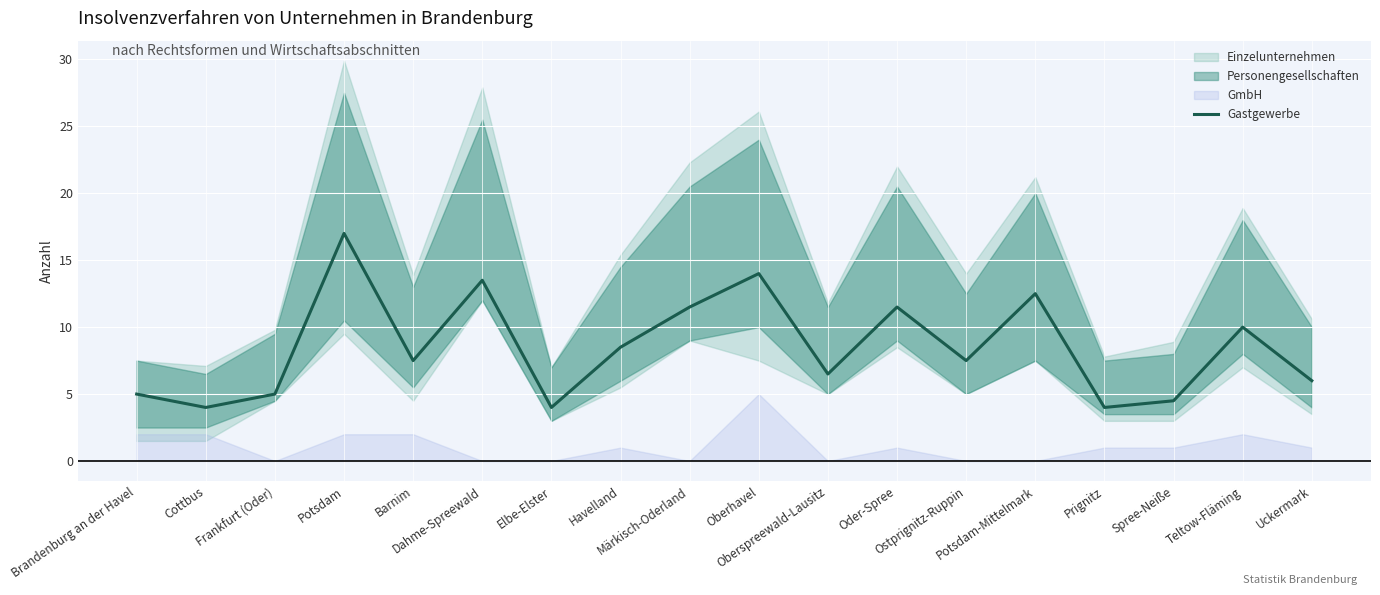

The value at Dahme-Spreewald is 13.5. True or false?

True